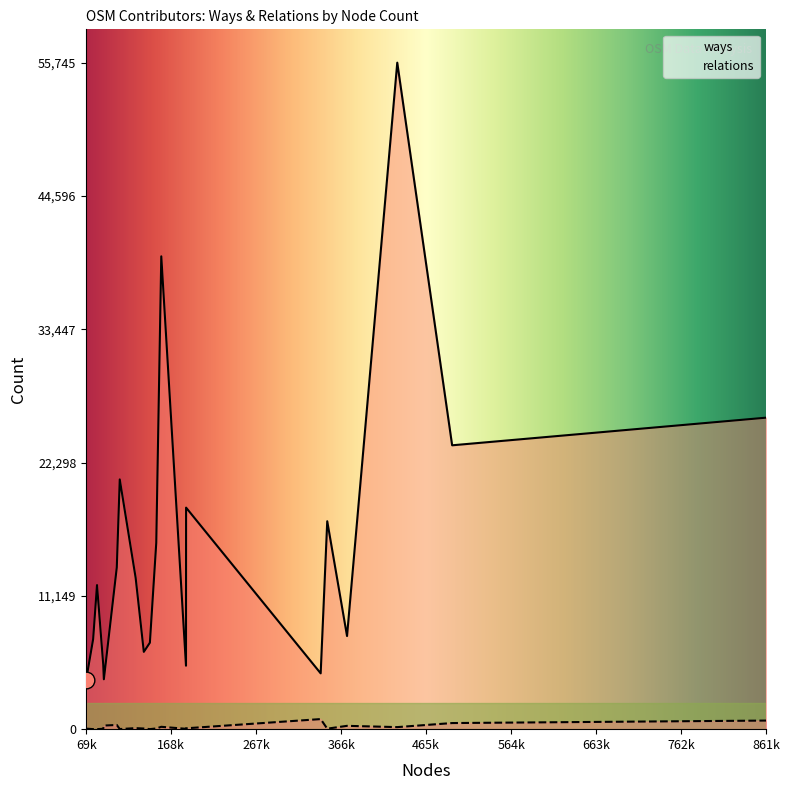

Which series has the widest spread of values?

ways